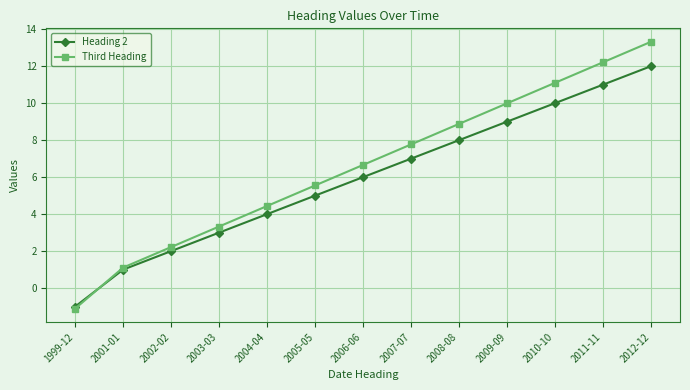

At which label is Heading 2 closest to 5?

2005-05